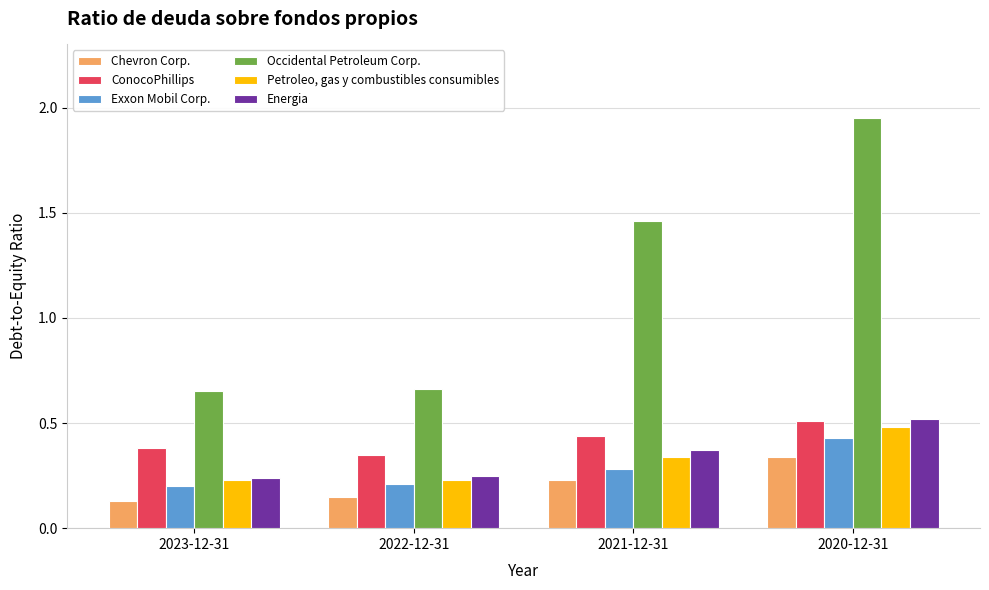

The Petroleo, gas y combustibles consumibles series shows 0.3 at 2021-12-31. True or false?

True